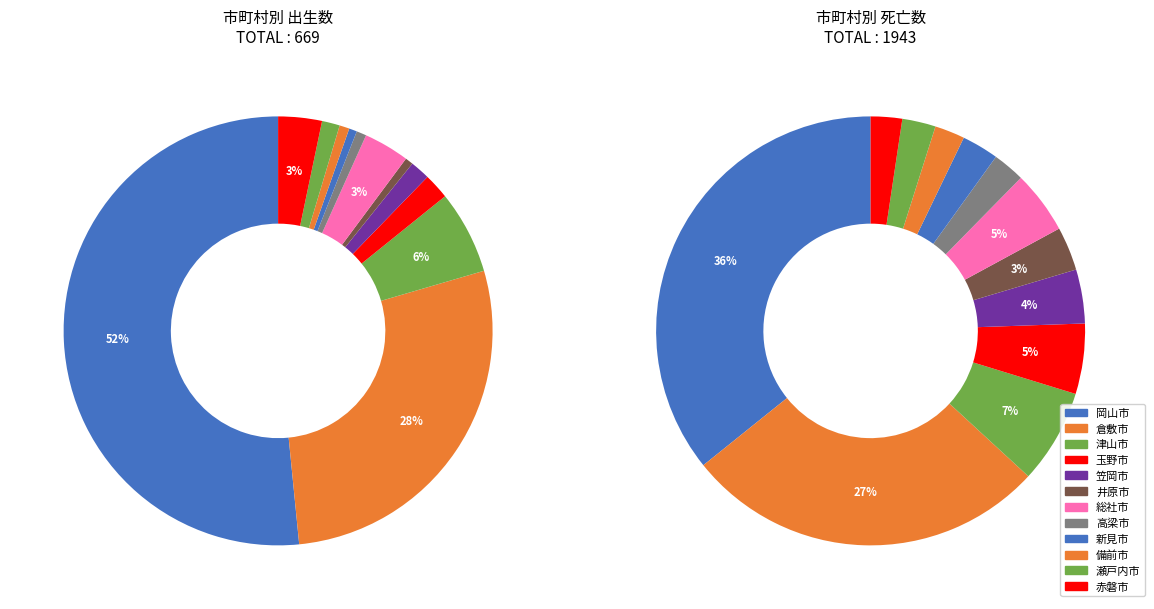

Do 玉野市 and 高梁市 together represent more than half of the pie?

No